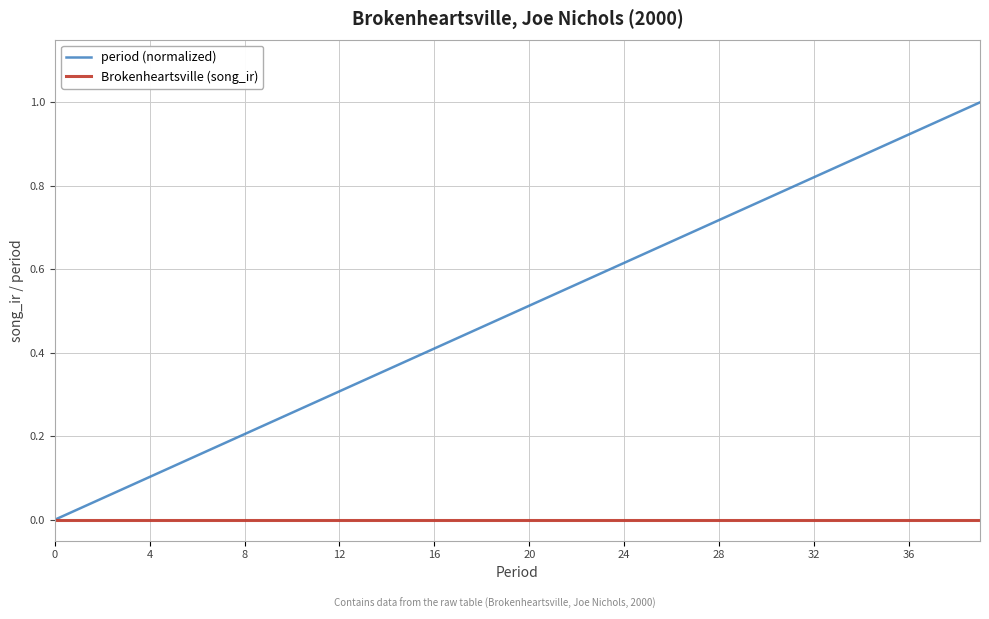

Which series has the largest total across all categories?

period (normalized)